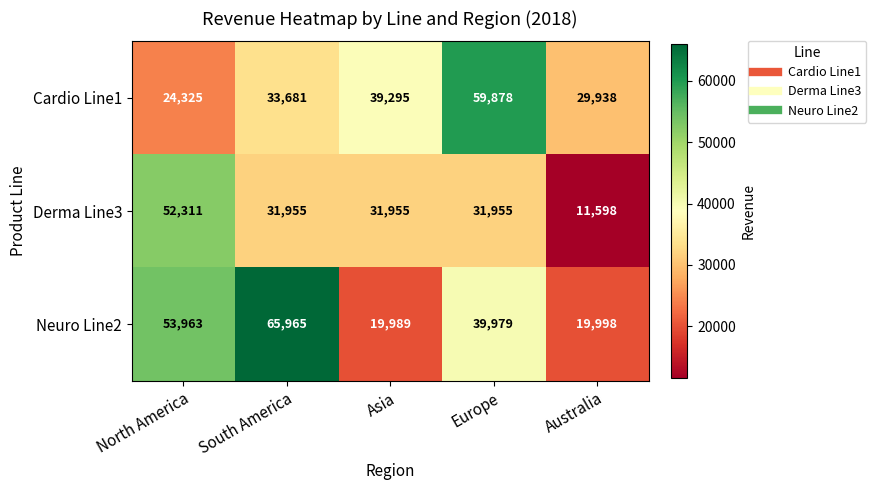

The Cardio Line1 series shows 33681 at South America. True or false?

True